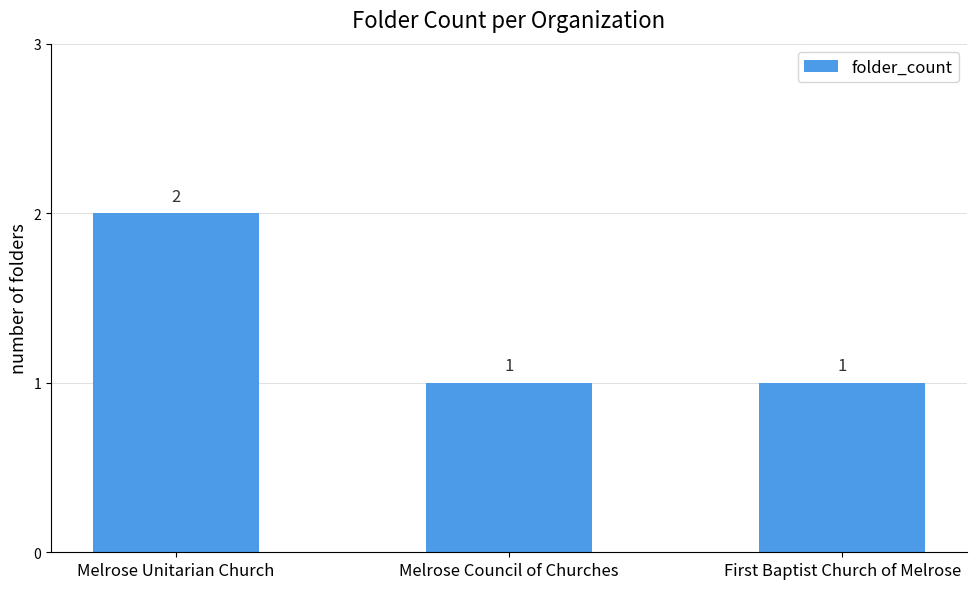

Is it true that the value at Melrose Unitarian Church is 3?

False